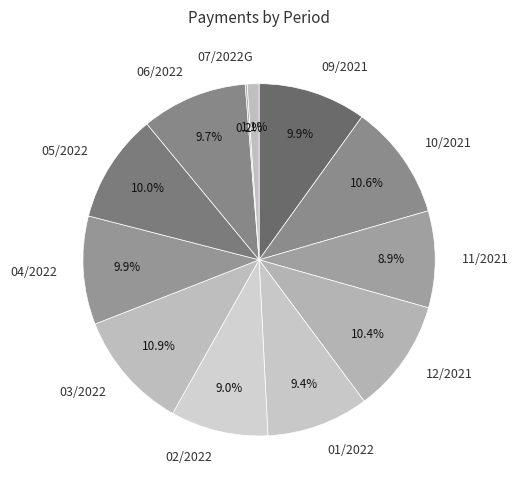

Does 02/2022 account for over 50% of the chart?

No